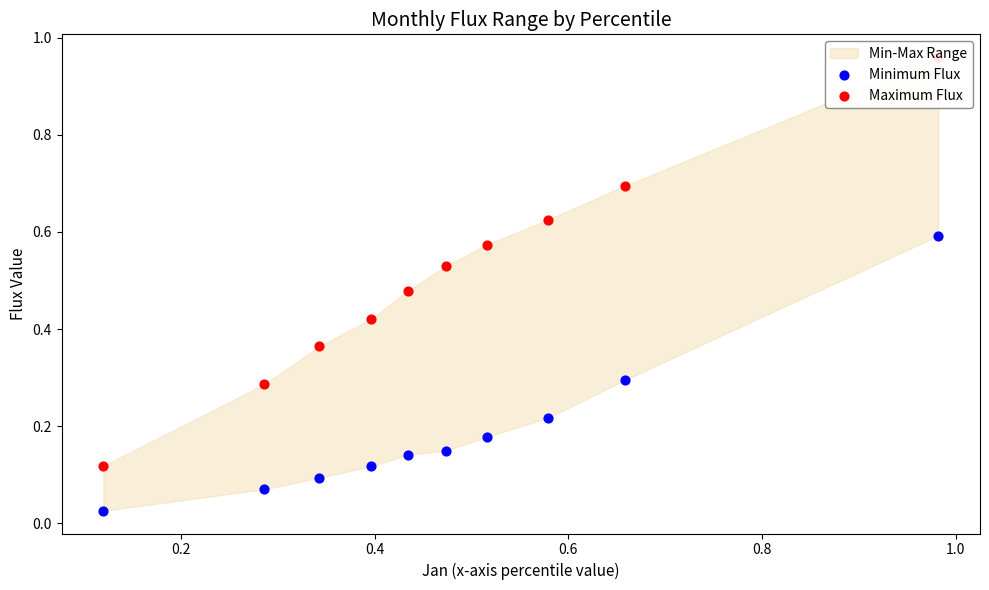

Which series reaches the maximum Y coordinate?

Maximum Flux